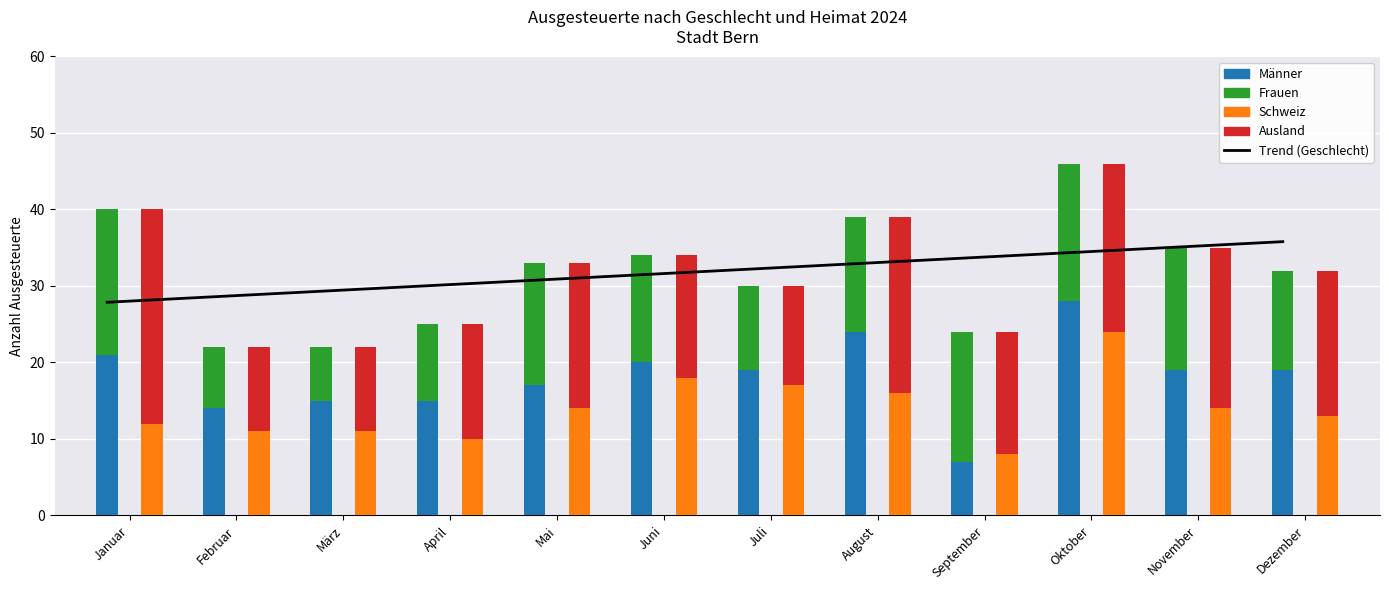

What are all the series names shown in the legend?

Trend (Geschlecht), Männer, Frauen, Schweiz, Ausland